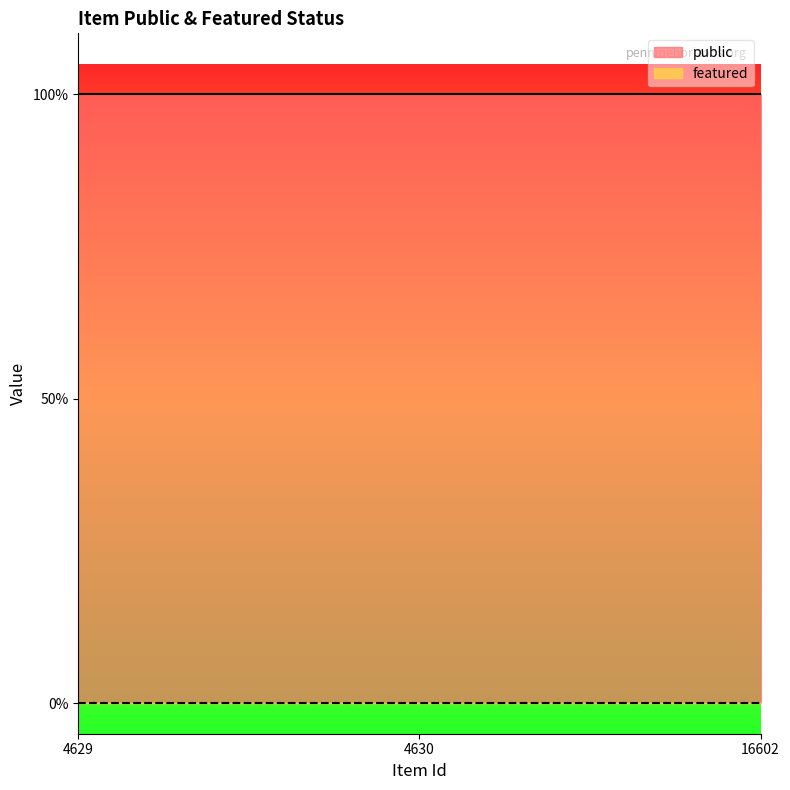

What are all the series names shown in the legend?

public, featured